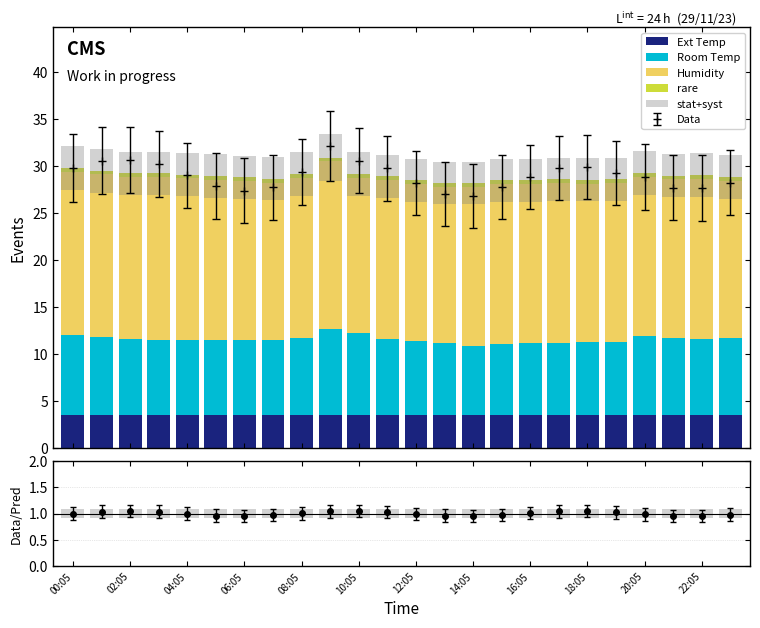

What is the value of the Data point at the 8th from the left?

27.8